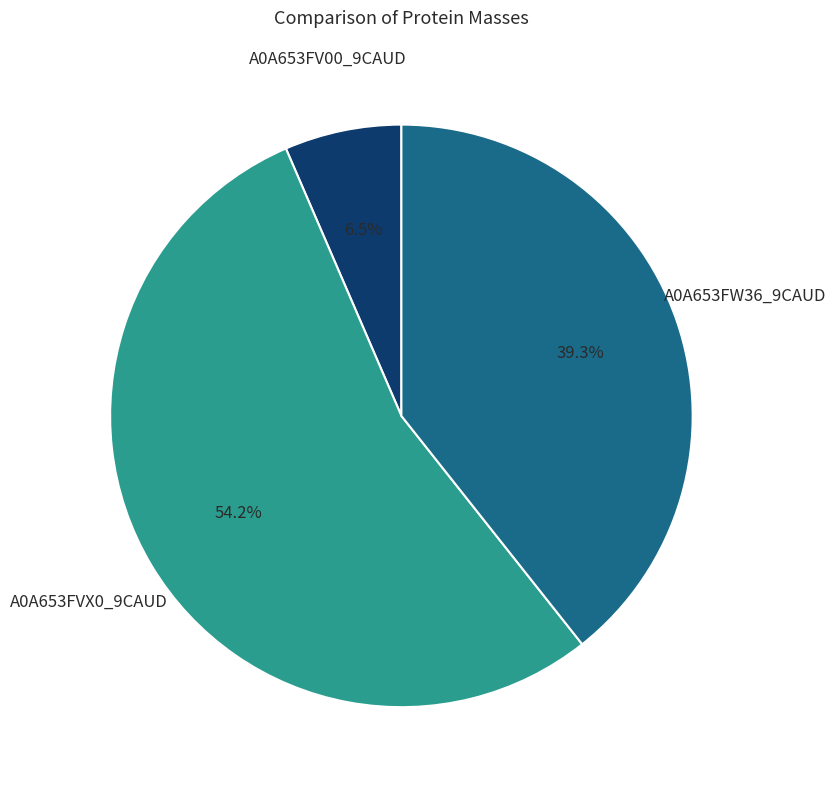

Does A0A653FW36_9CAUD represent more than half of the total?

No